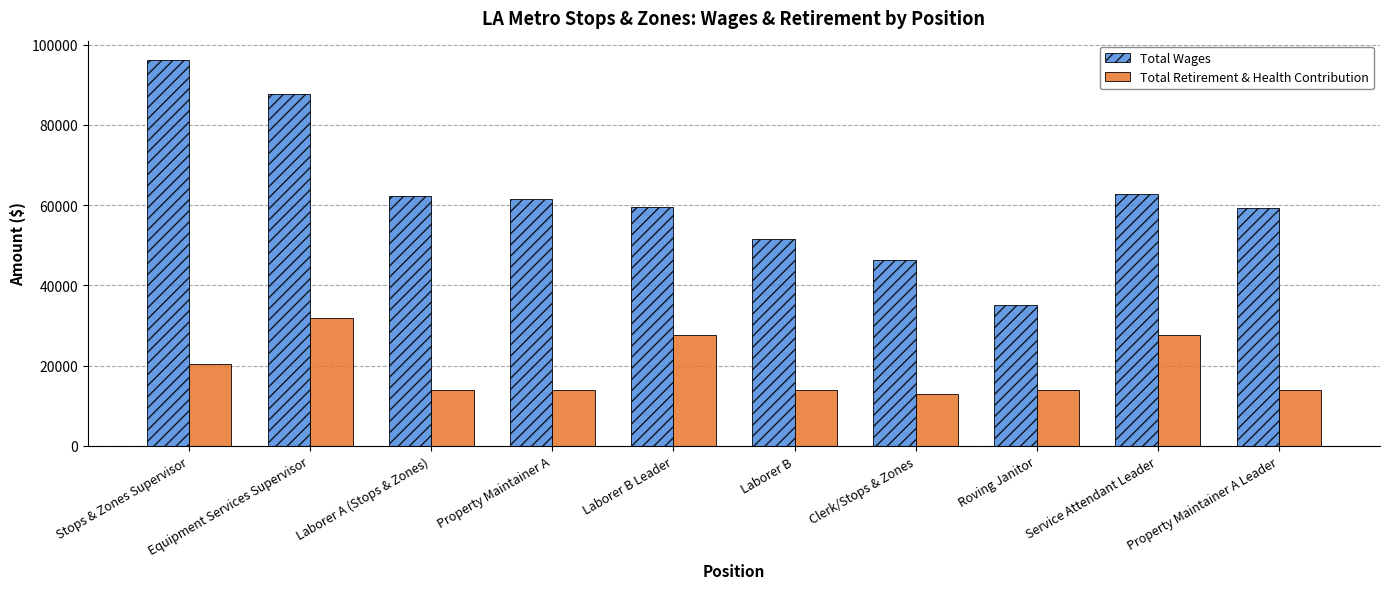

Read the Total Retirement & Health Contribution value at Laborer A (Stops & Zones).

13884